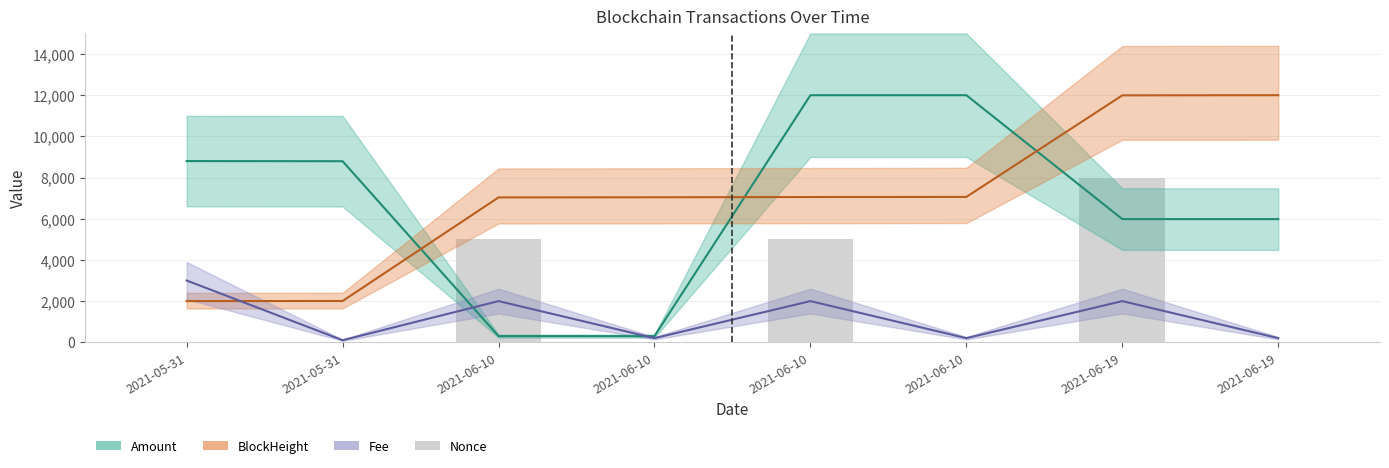

What are all the series names shown in the legend?

Amount, BlockHeight, Fee, Nonce